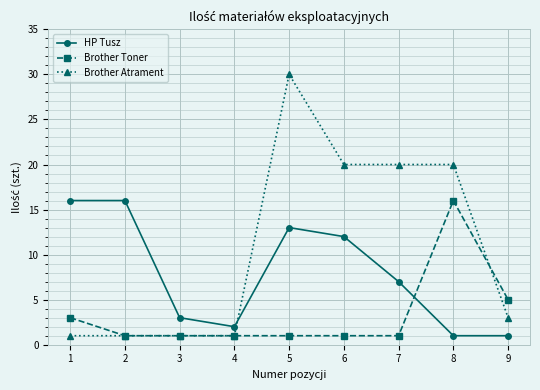

True or false: Brother Toner has more than 0 interior local peaks.

True